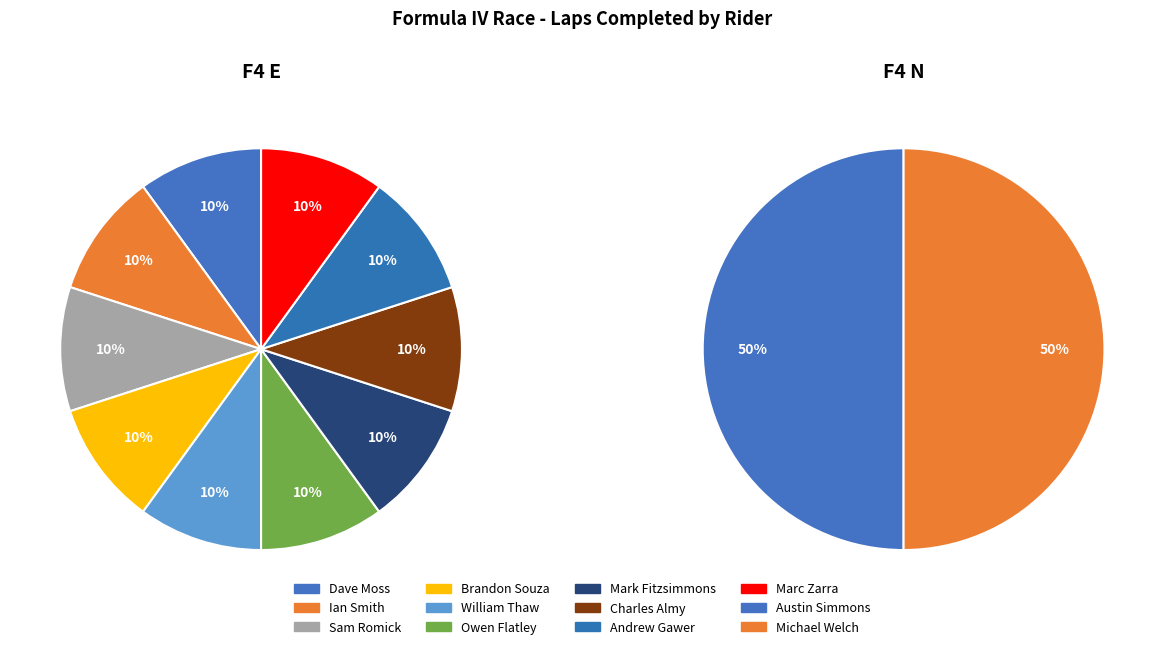

Is there a majority slice in this chart?

No